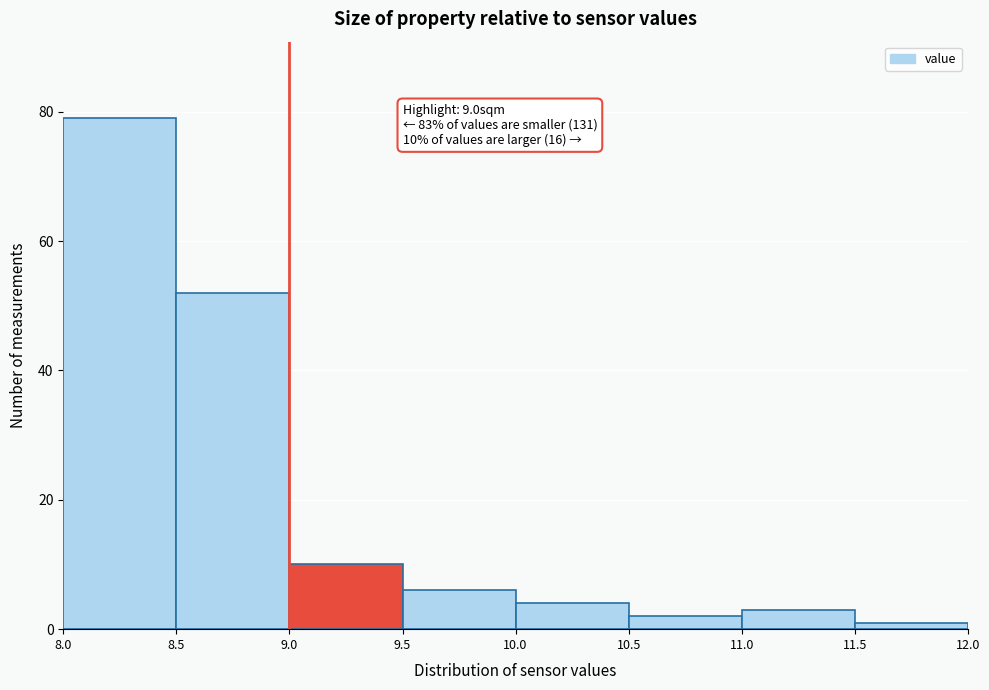

Over which range of the x-axis is the bar tallest?

8.0 to 8.5